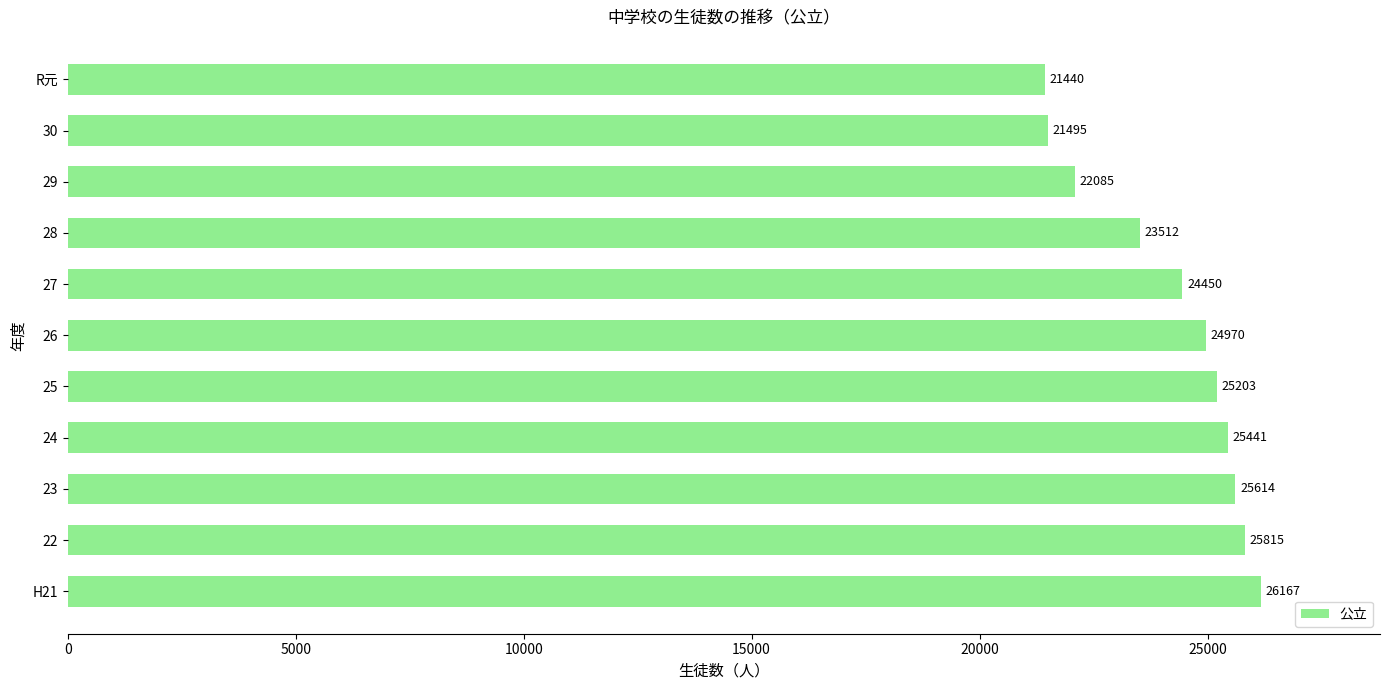

True or false: the data shows 7422 at 24.

False